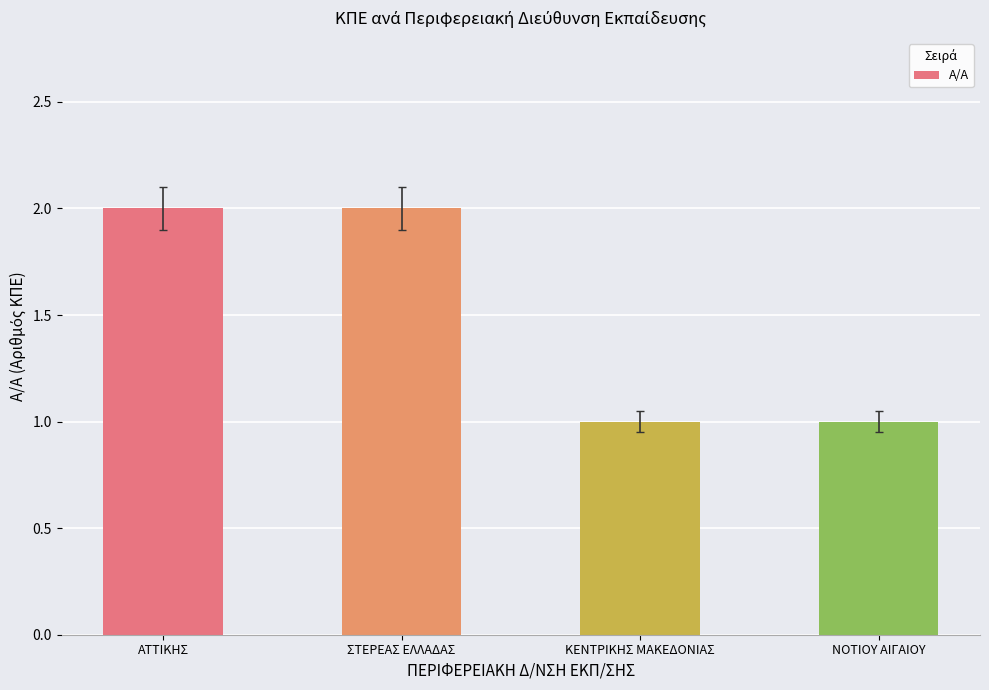

What is the ratio of the value at ΑΤΤΙΚΗΣ to the value at ΝΟΤΙΟΥ ΑΙΓΑΙΟΥ?

2.0